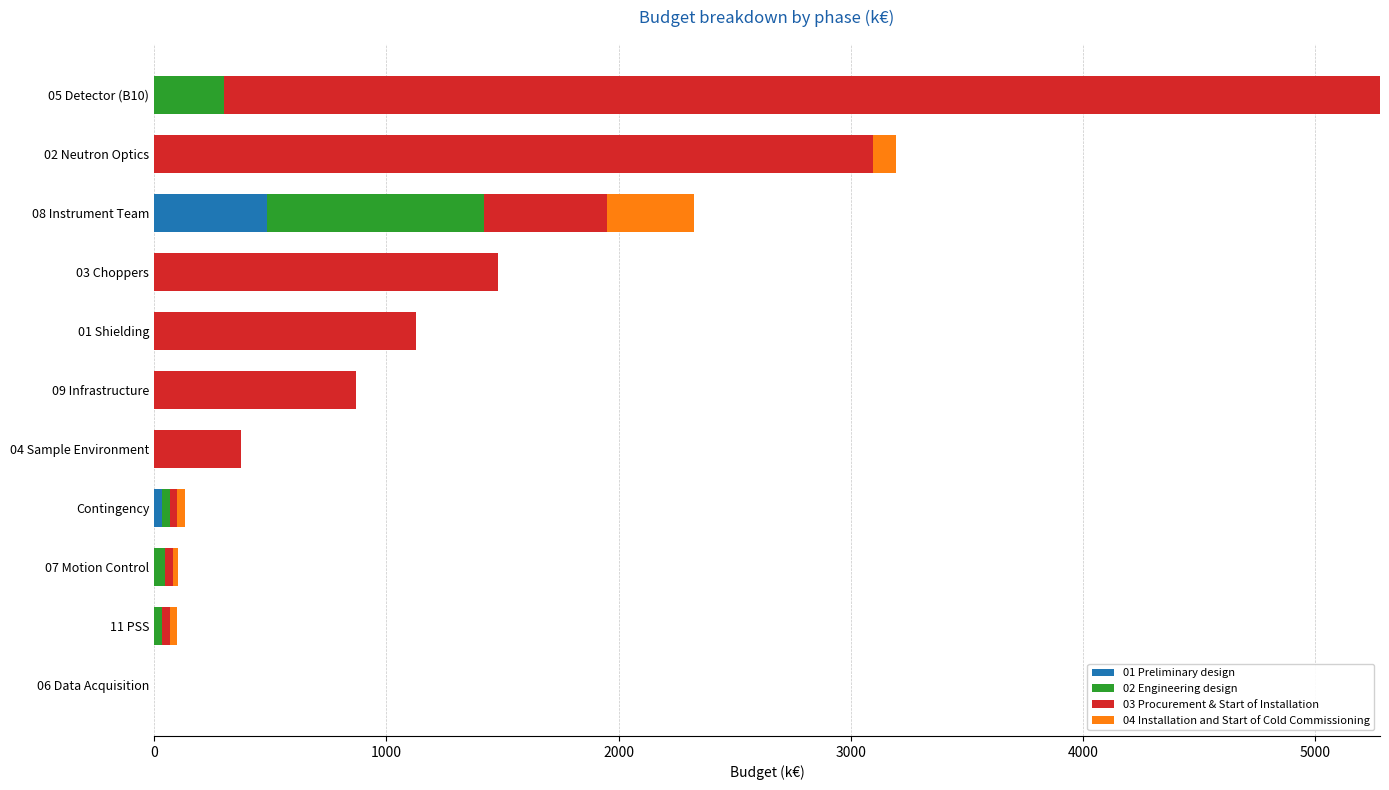

At which label does 01 Preliminary design reach its peak?

08 Instrument Team